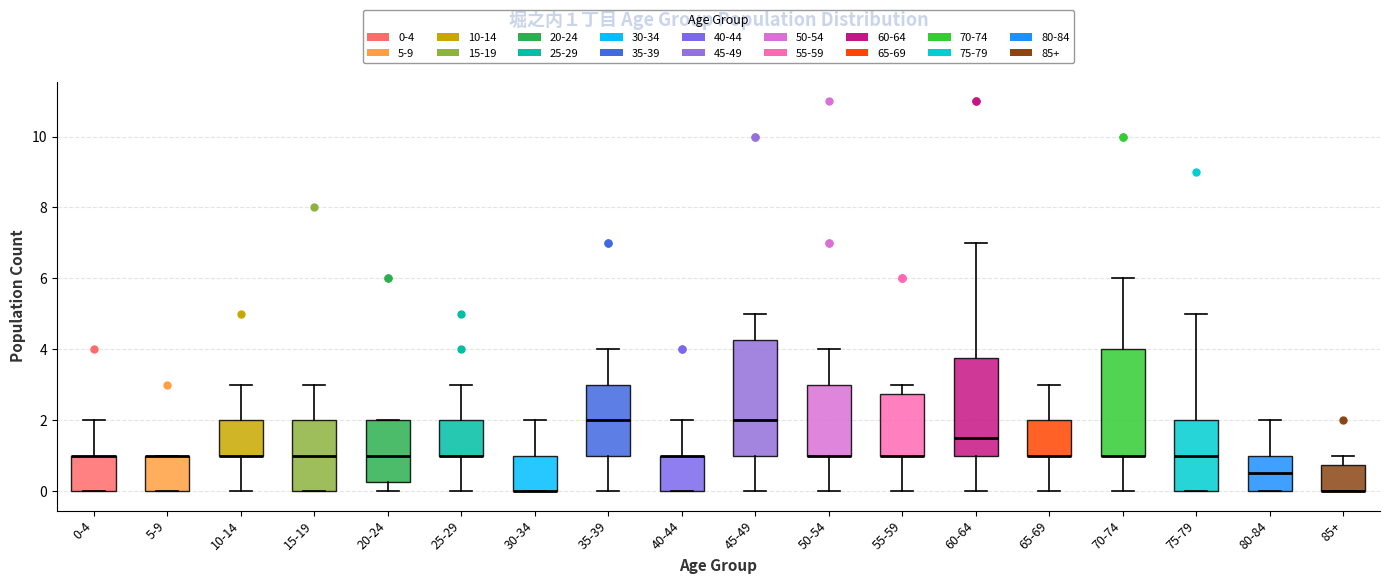

Which box is the tallest, from its lower edge to its upper edge?

45-49